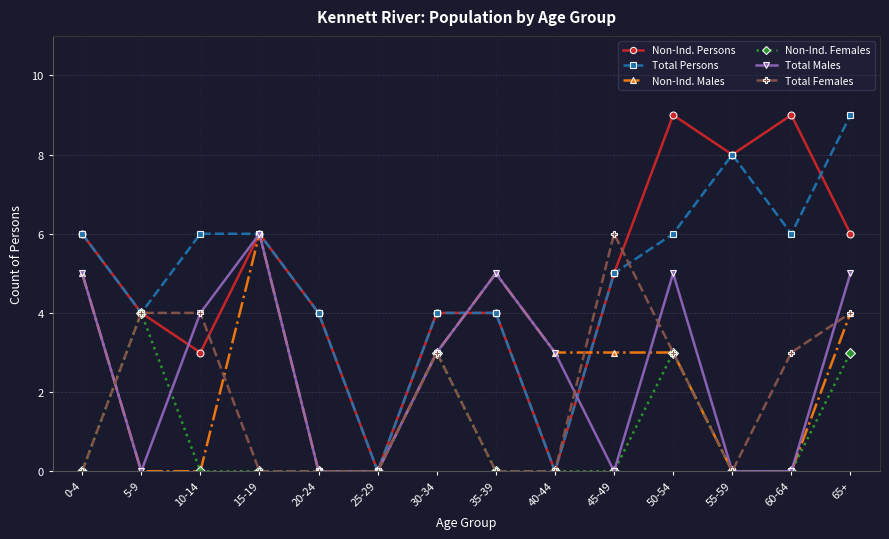

How many data points in Total Persons are less than 6?

7